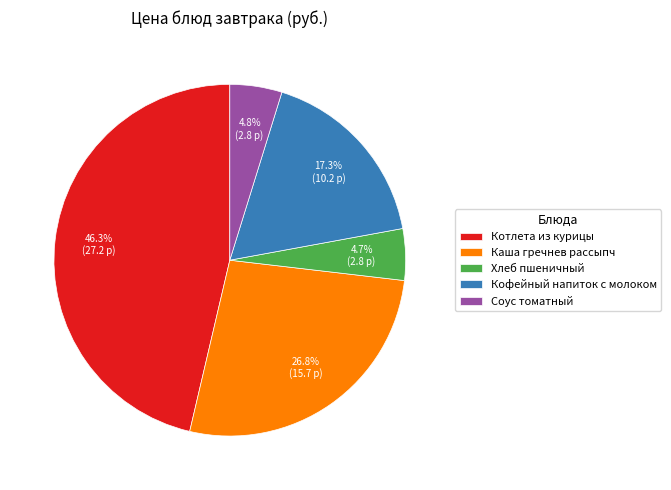

Which has a higher value, Котлета из курицы or Соус томатный?

Котлета из курицы